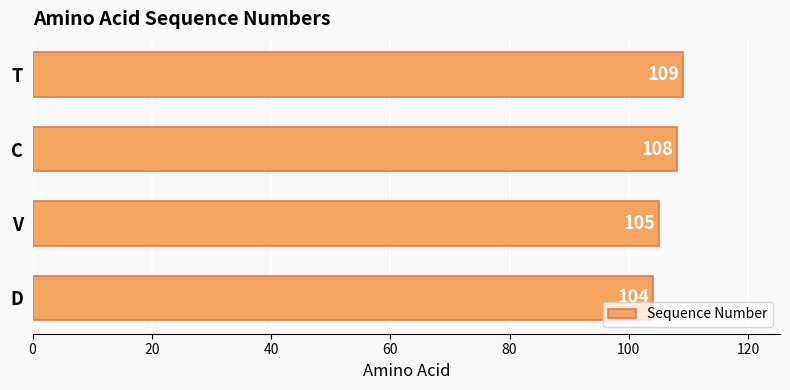

Where is the data nearest to the value 106?

V